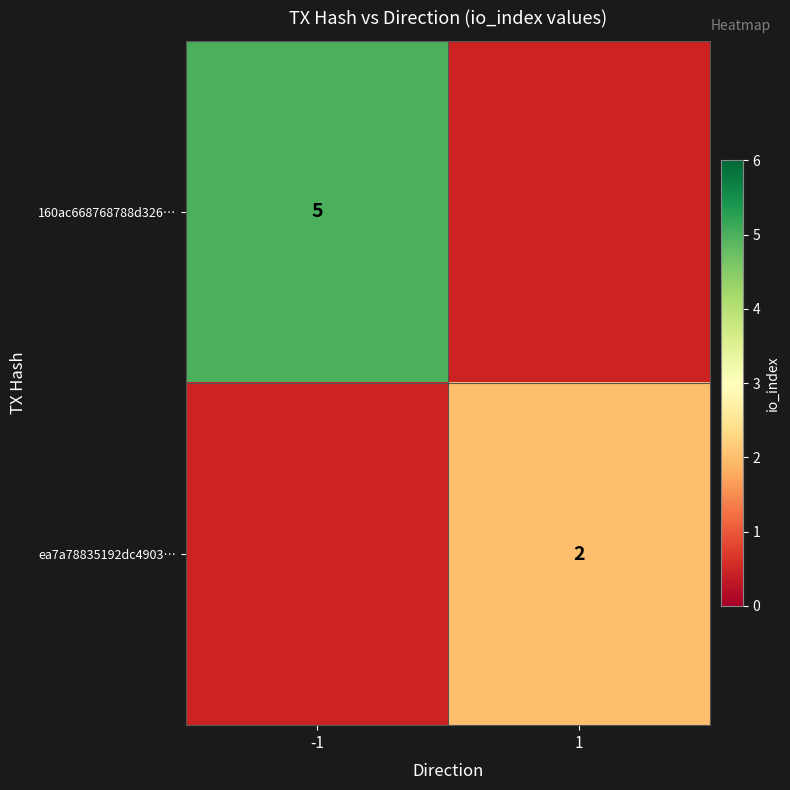

The ea7a78835192dc4903… series shows 2 at 1. True or false?

True